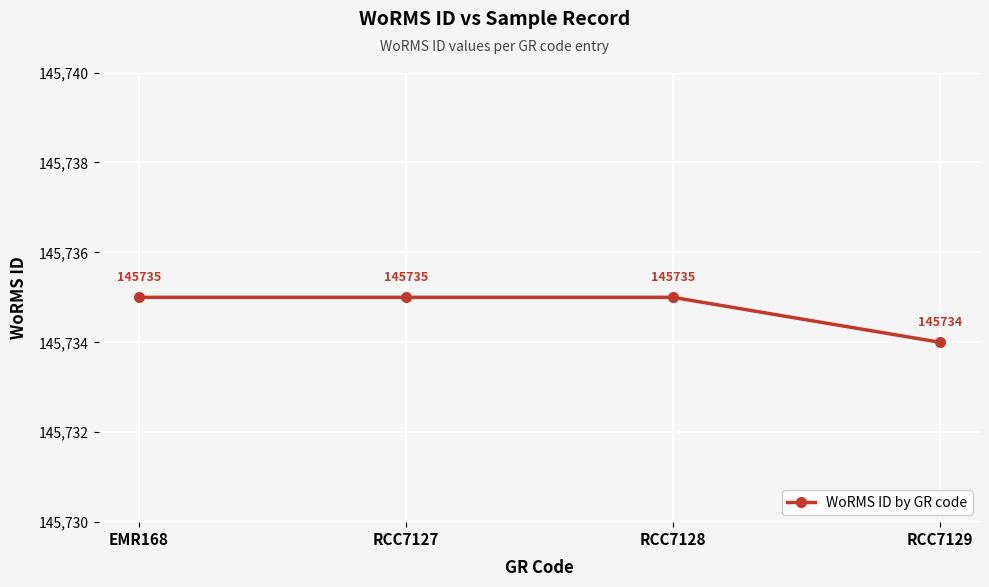

At which label is the value closest to 145734?

RCC7129